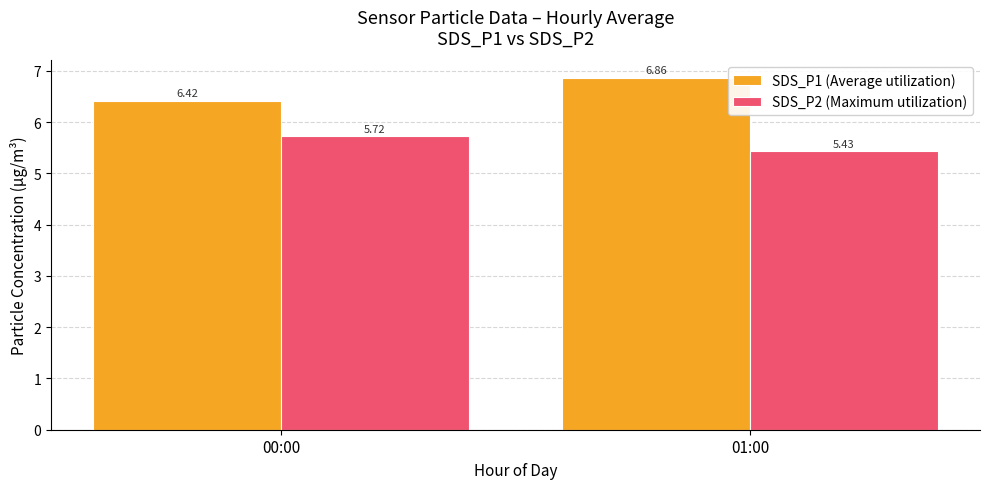

What is the label of the 1st bar from the right?

01:00